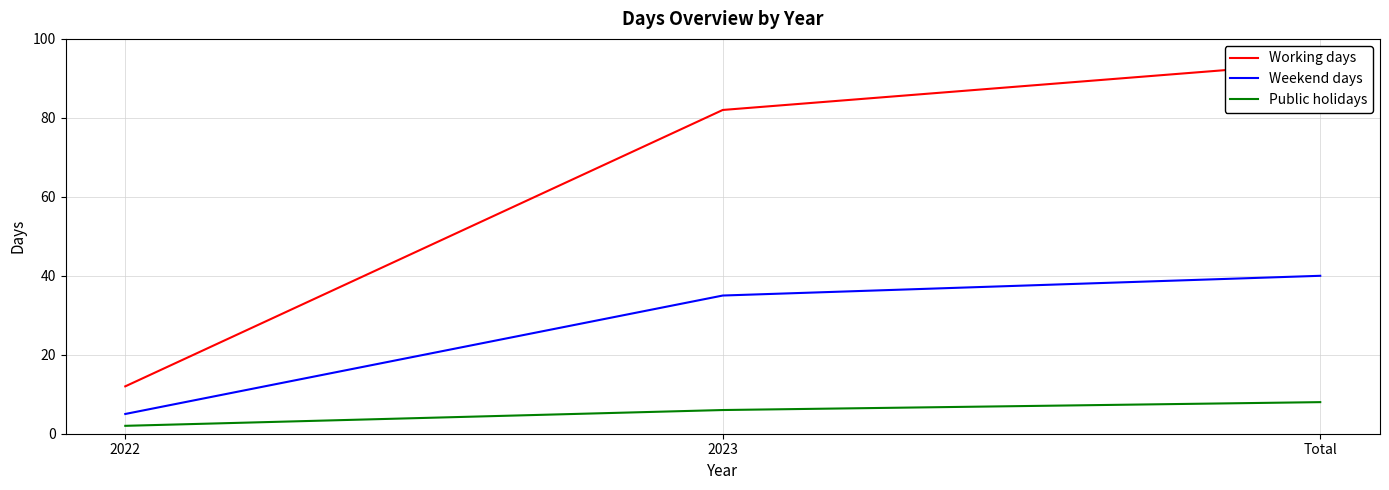

Between 2022 and Total, which is larger?

Total